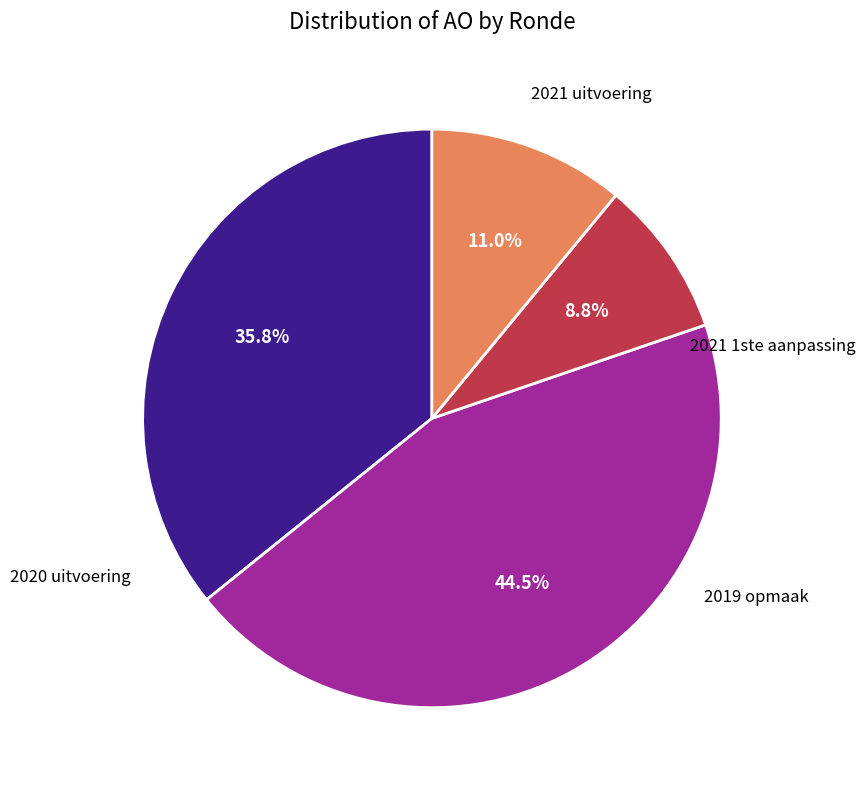

Is there any slice that represents more than half of the pie?

No